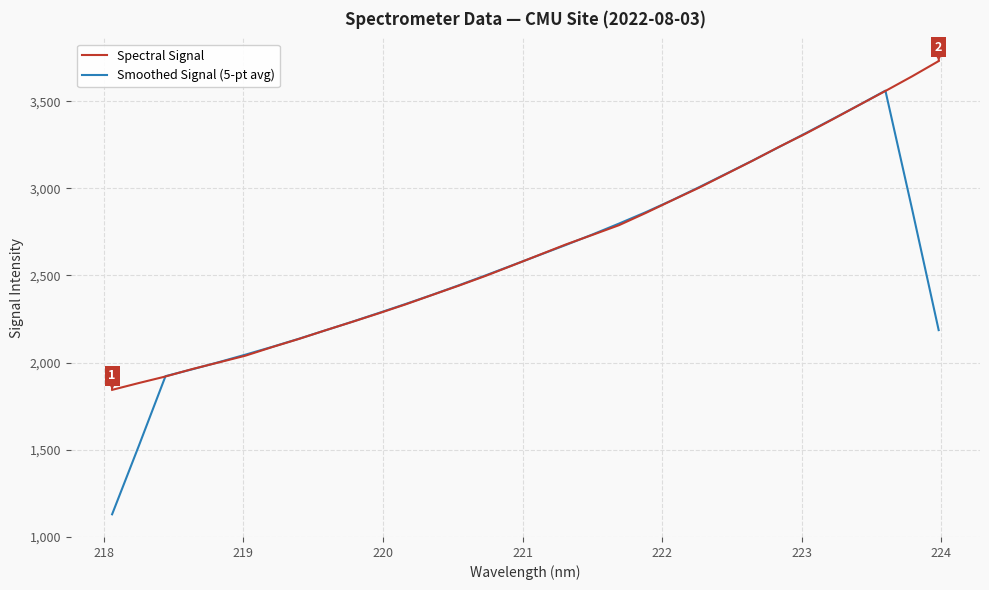

What is the minimum value shown in the chart?

1129.3